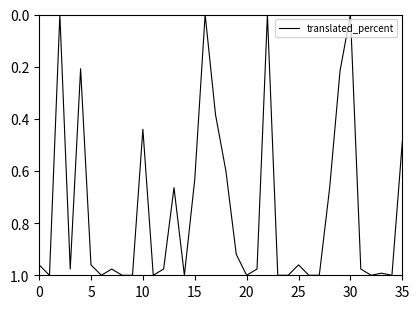

Is it true that the value at 5 is 1.5?

False